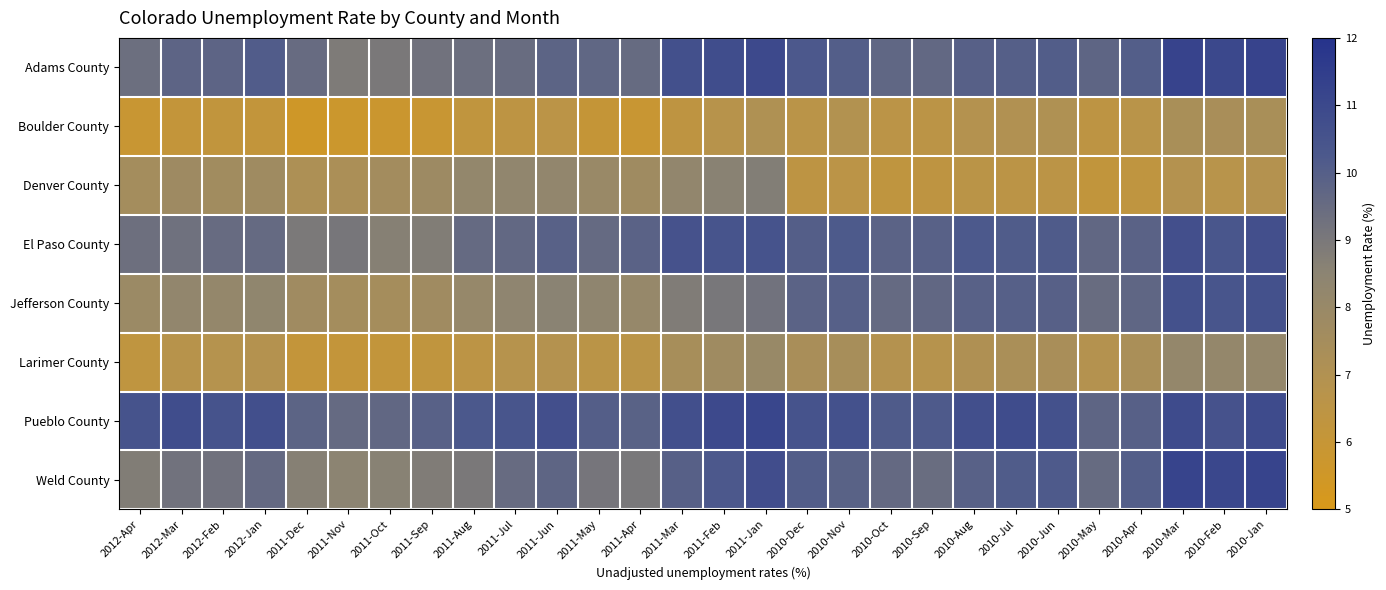

Reading left to right, extract all data points from this chart.

Adams County: 2012-Apr=9.4	2012-Mar=9.8	2012-Feb=9.8	2012-Jan=10.1	2011-Dec=9.5	2011-Nov=8.9	2011-Oct=9.0	2011-Sep=9.2	2011-Aug=9.4	2011-Jul=9.5	2011-Jun=9.8	2011-May=9.7	2011-Apr=9.5	2011-Mar=10.7	2011-Feb=10.8	2011-Jan=10.9	2010-Dec=10.3	2010-Nov=10.0	2010-Oct=9.7	2010-Sep=9.6	2010-Aug=9.9	2010-Jul=10.0	2010-Jun=10.1	2010-May=9.7	2010-Apr=10.0	2010-Mar=11.2	2010-Feb=11.0	2010-Jan=11.2
Boulder County: 2012-Apr=5.9	2012-Mar=6.1	2012-Feb=6.2	2012-Jan=6.2	2011-Dec=5.5	2011-Nov=5.7	2011-Oct=5.8	2011-Sep=5.9	2011-Aug=6.3	2011-Jul=6.5	2011-Jun=6.6	2011-May=6.0	2011-Apr=5.9	2011-Mar=6.4	2011-Feb=6.7	2011-Jan=7.1	2010-Dec=6.6	2010-Nov=7.0	2010-Oct=6.6	2010-Sep=6.5	2010-Aug=6.9	2010-Jul=7.0	2010-Jun=7.1	2010-May=6.5	2010-Apr=6.7	2010-Mar=7.3	2010-Feb=7.3	2010-Jan=7.3
Denver County: 2012-Apr=7.5	2012-Mar=7.8	2012-Feb=7.6	2012-Jan=7.7	2011-Dec=7.2	2011-Nov=7.3	2011-Oct=7.6	2011-Sep=7.8	2011-Aug=8.2	2011-Jul=8.3	2011-Jun=8.3	2011-May=8.0	2011-Apr=7.7	2011-Mar=8.3	2011-Feb=8.6	2011-Jan=8.8	2010-Dec=6.5	2010-Nov=6.6	2010-Oct=6.3	2010-Sep=6.4	2010-Aug=6.6	2010-Jul=6.5	2010-Jun=6.6	2010-May=6.2	2010-Apr=6.4	2010-Mar=6.9	2010-Feb=6.7	2010-Jan=6.9
El Paso County: 2012-Apr=9.3	2012-Mar=9.3	2012-Feb=9.5	2012-Jan=9.5	2011-Dec=9.0	2011-Nov=9.1	2011-Oct=8.7	2011-Sep=8.8	2011-Aug=9.6	2011-Jul=9.6	2011-Jun=9.9	2011-May=9.6	2011-Apr=9.8	2011-Mar=10.5	2011-Feb=10.4	2011-Jan=10.5	2010-Dec=10.0	2010-Nov=10.2	2010-Oct=9.8	2010-Sep=9.9	2010-Aug=10.2	2010-Jul=10.1	2010-Jun=10.2	2010-May=9.7	2010-Apr=9.9	2010-Mar=10.7	2010-Feb=10.4	2010-Jan=10.7
Jefferson County: 2012-Apr=7.9	2012-Mar=8.3	2012-Feb=8.2	2012-Jan=8.3	2011-Dec=7.7	2011-Nov=7.5	2011-Oct=7.5	2011-Sep=7.7	2011-Aug=8.1	2011-Jul=8.4	2011-Jun=8.5	2011-May=8.3	2011-Apr=8.1	2011-Mar=8.8	2011-Feb=9.0	2011-Jan=9.2	2010-Dec=9.8	2010-Nov=10.0	2010-Oct=9.6	2010-Sep=9.7	2010-Aug=9.9	2010-Jul=10.0	2010-Jun=9.9	2010-May=9.5	2010-Apr=9.7	2010-Mar=10.6	2010-Feb=10.4	2010-Jan=10.6
Larimer County: 2012-Apr=6.4	2012-Mar=6.7	2012-Feb=6.8	2012-Jan=6.9	2011-Dec=6.1	2011-Nov=6.1	2011-Oct=6.2	2011-Sep=6.3	2011-Aug=6.5	2011-Jul=6.8	2011-Jun=6.9	2011-May=6.6	2011-Apr=6.6	2011-Mar=7.4	2011-Feb=7.7	2011-Jan=8.0	2010-Dec=7.4	2010-Nov=7.4	2010-Oct=6.9	2010-Sep=6.8	2010-Aug=7.1	2010-Jul=7.3	2010-Jun=7.3	2010-May=6.9	2010-Apr=7.3	2010-Mar=8.2	2010-Feb=8.2	2010-Jan=8.2
Pueblo County: 2012-Apr=10.5	2012-Mar=10.8	2012-Feb=10.5	2012-Jan=10.7	2011-Dec=9.8	2011-Nov=9.6	2011-Oct=9.7	2011-Sep=9.9	2011-Aug=10.3	2011-Jul=10.4	2011-Jun=10.7	2011-May=10.0	2011-Apr=9.9	2011-Mar=10.7	2011-Feb=10.9	2011-Jan=11.1	2010-Dec=10.5	2010-Nov=10.6	2010-Oct=10.2	2010-Sep=10.2	2010-Aug=10.7	2010-Jul=10.8	2010-Jun=10.6	2010-May=9.7	2010-Apr=9.9	2010-Mar=10.9	2010-Feb=10.5	2010-Jan=10.9
Weld County: 2012-Apr=8.8	2012-Mar=9.2	2012-Feb=9.2	2012-Jan=9.6	2011-Dec=8.7	2011-Nov=8.5	2011-Oct=8.6	2011-Sep=8.8	2011-Aug=9.0	2011-Jul=9.5	2011-Jun=9.7	2011-May=9.1	2011-Apr=9.0	2011-Mar=9.9	2011-Feb=10.3	2011-Jan=10.7	2010-Dec=10.1	2010-Nov=9.9	2010-Oct=9.6	2010-Sep=9.4	2010-Aug=9.9	2010-Jul=10.1	2010-Jun=10.2	2010-May=9.5	2010-Apr=10.0	2010-Mar=11.2	2010-Feb=11.0	2010-Jan=11.2